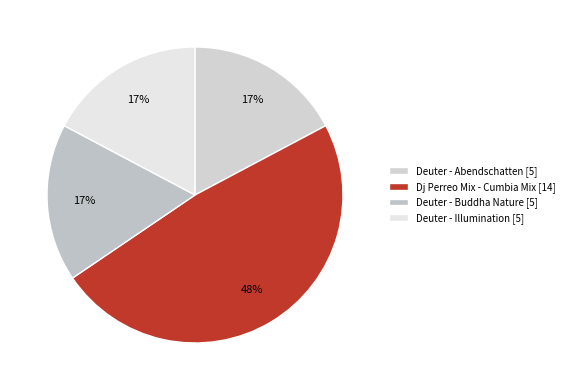

To the nearest percent, what is the average slice percentage?

25%